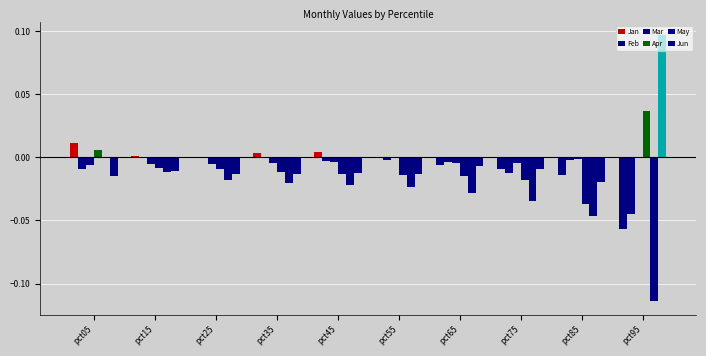

How many distinct data groups are displayed?

6